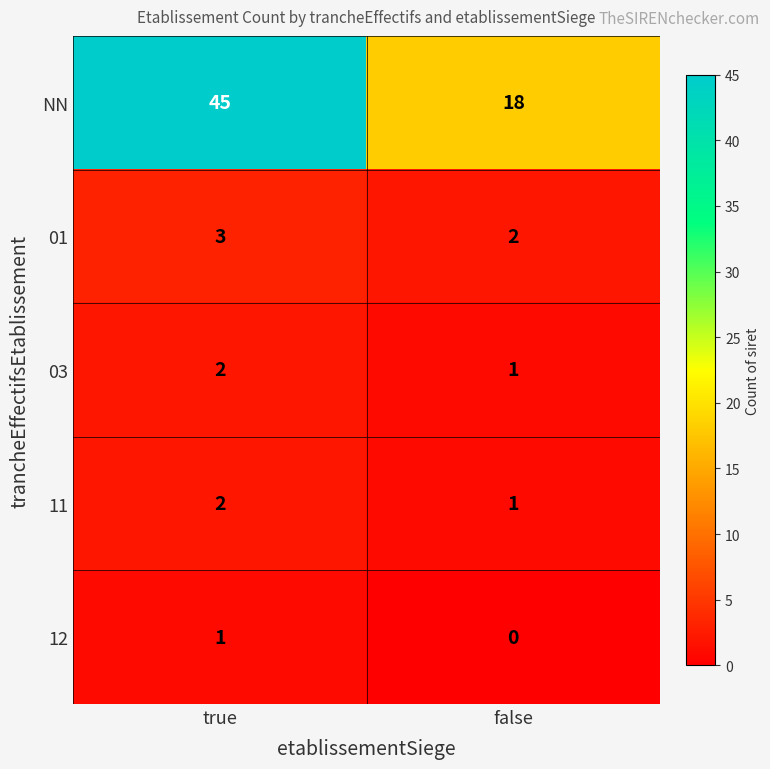

How many series are shown in this chart?

5